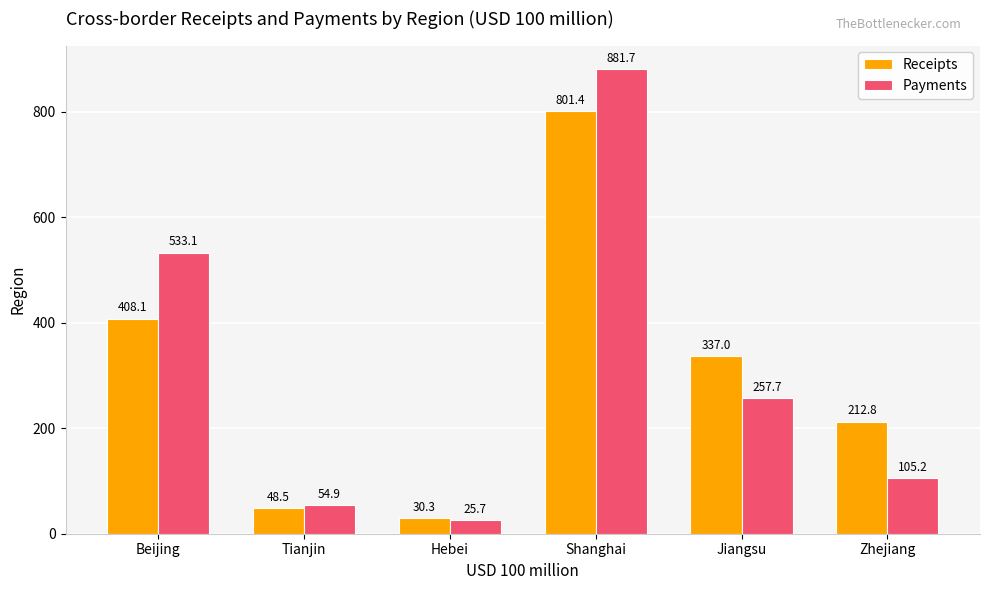

How many bars are there in total?

12